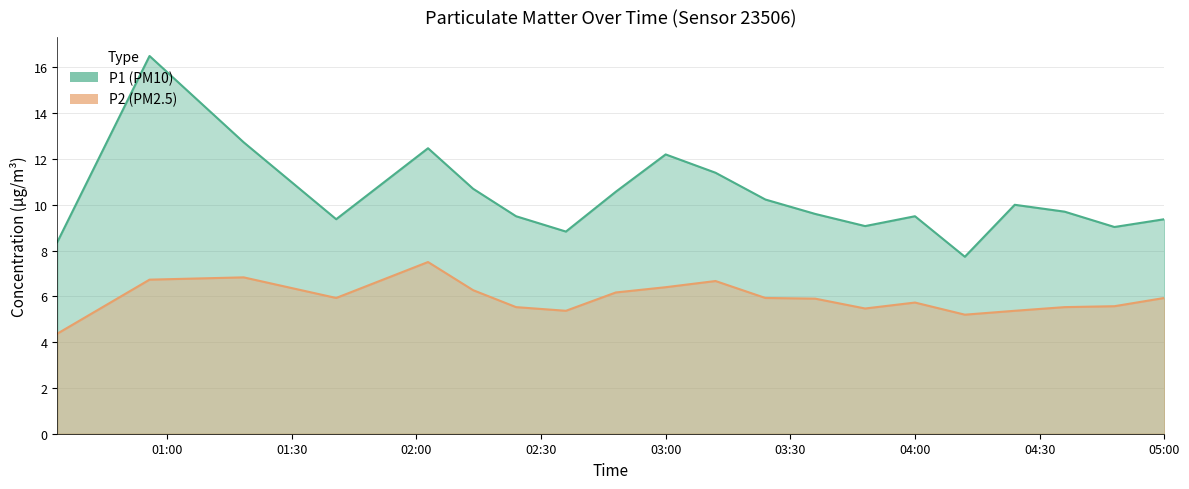

Which series has the largest range (max minus min)?

P1 (PM10)